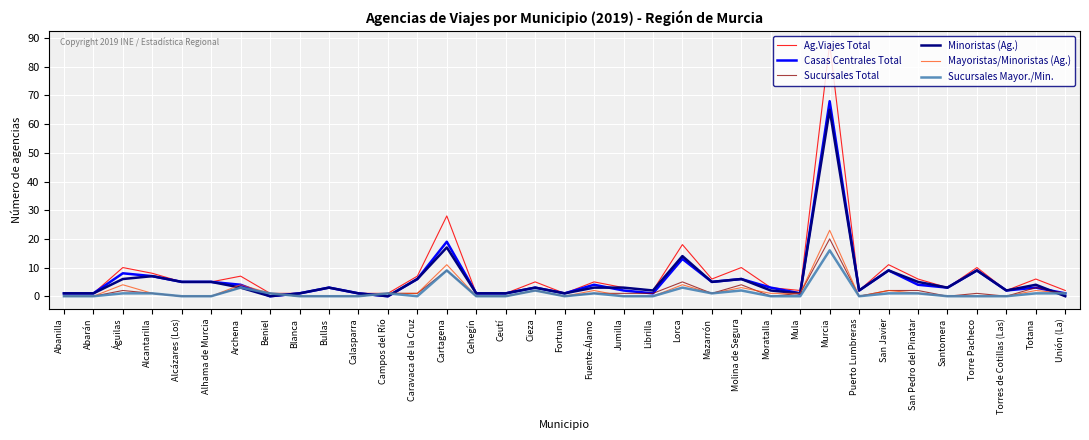

Is this an area chart (filled region under the line)?

No